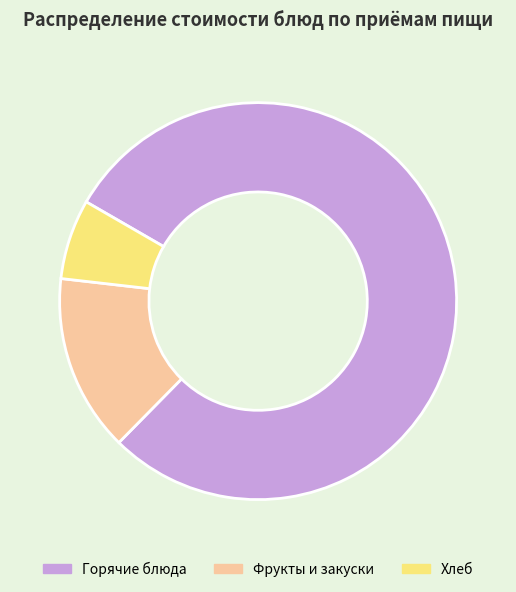

Do Горячие блюда and Хлеб together represent more than half of the pie?

Yes